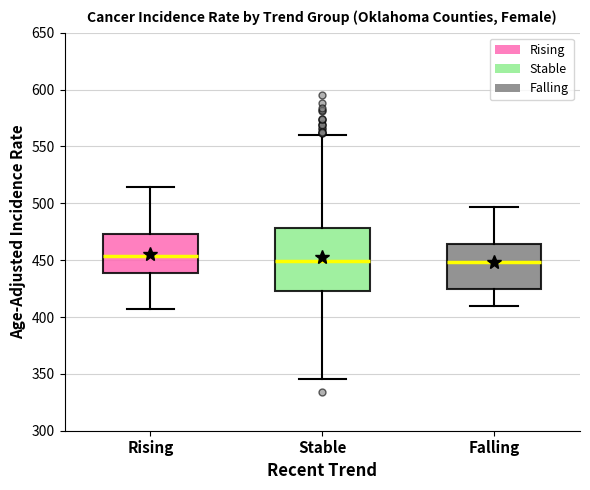

Where is the lower edge of the box for Falling on the y-axis? The values are not printed on the chart, so give them approximately, as read against the axis.

425